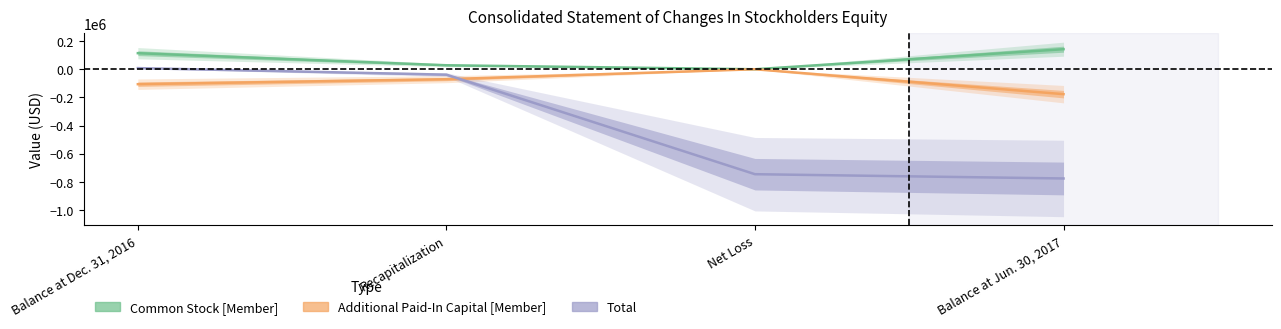

What is the sum of the Total values at Balance at Dec. 31, 2016 and Balance at Jun. 30, 2017?

-767707